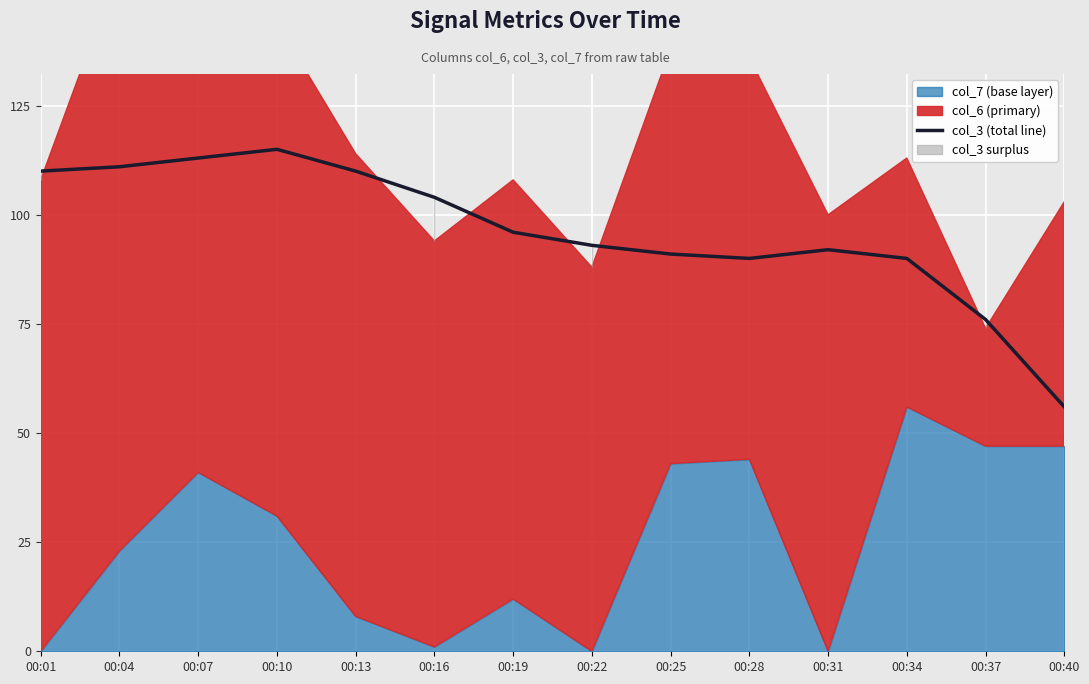

Is it true that col_3 (total line) equals 110 at 00:13?

True